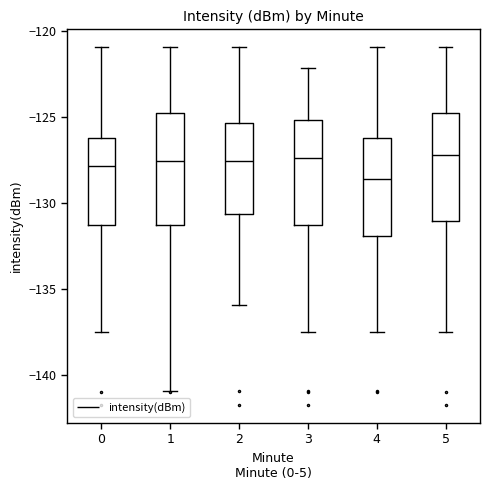

Where does the lower whisker of the box at x = 0 end on the y-axis? The values are not printed on the chart, so give them approximately, as read against the axis.

-137.5